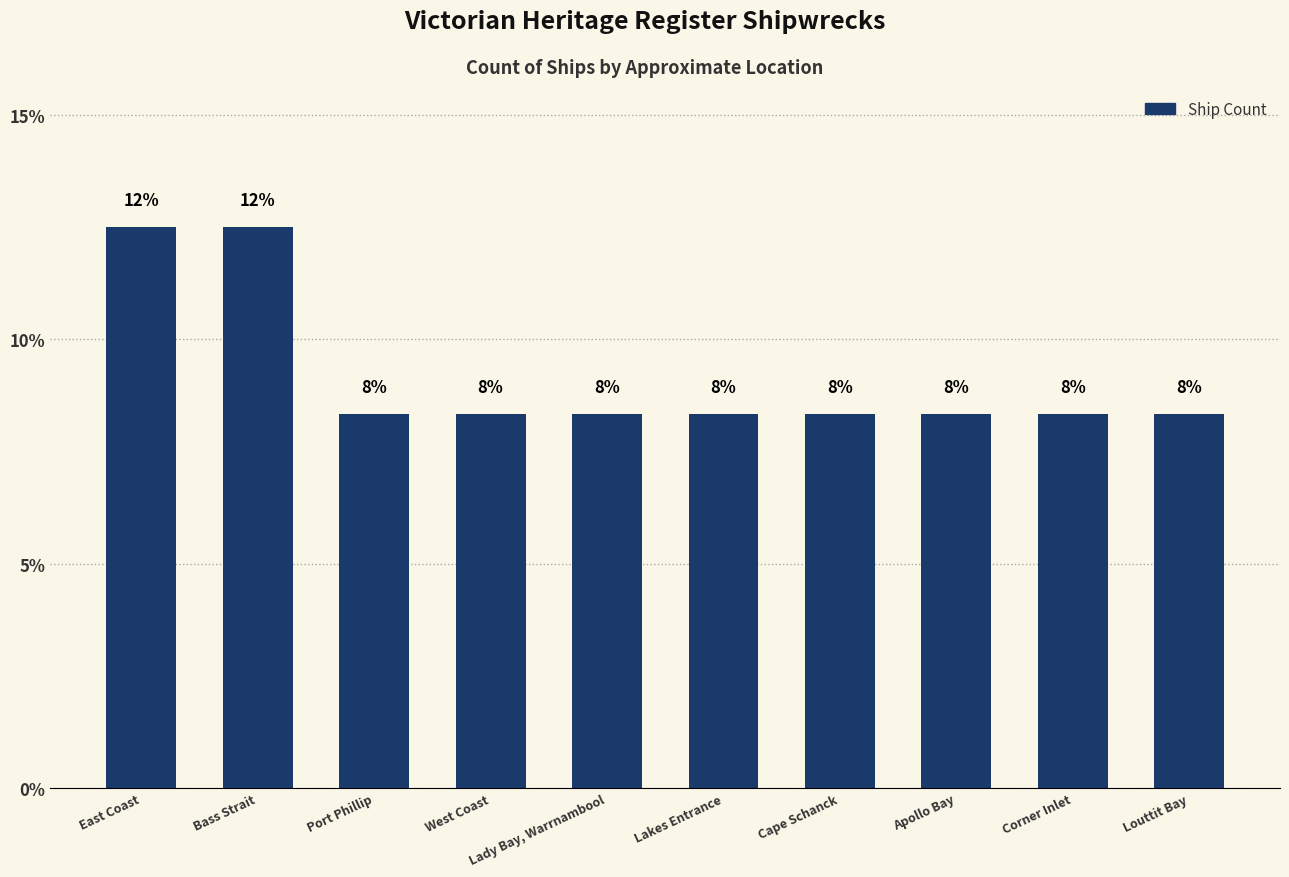

What is the ratio of the value at Apollo Bay to the value at Lady Bay, Warrnambool?

1.0